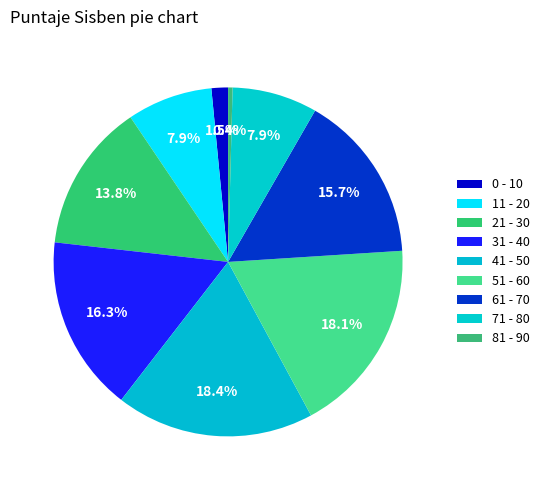

What is the ratio of the value at 31 - 40 to the value at 0 - 10?

10.6